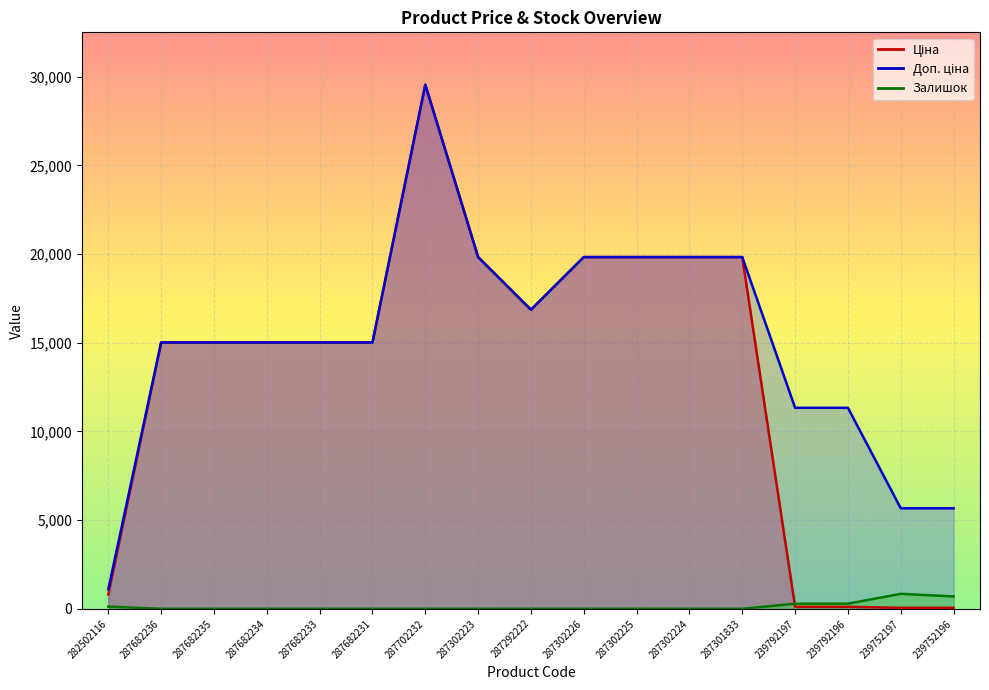

Is the value of Доп. ціна at 287302225 greater than the value of Ціна at 287682231?

Yes